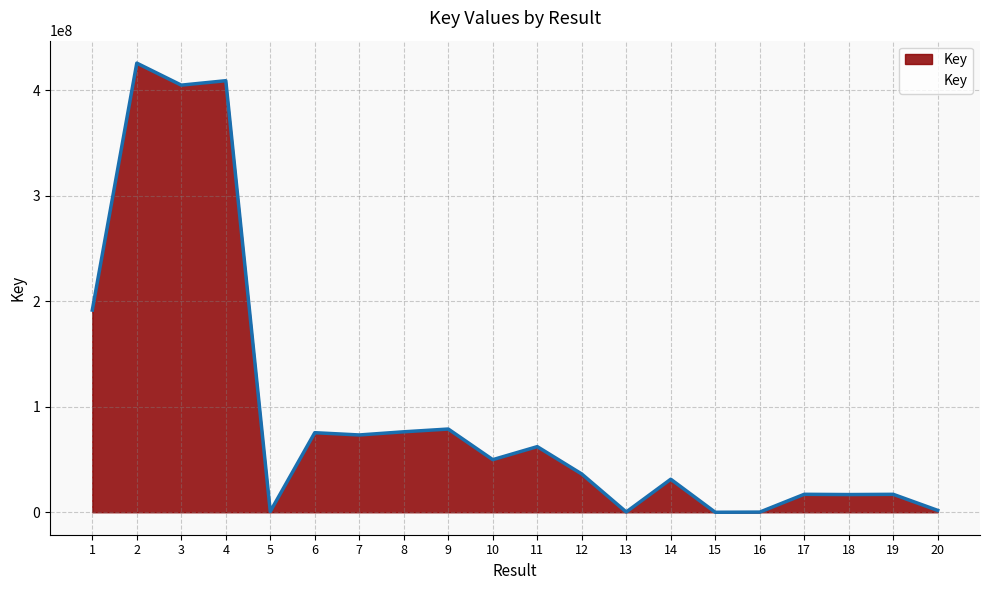

Where is the first local maximum?

2